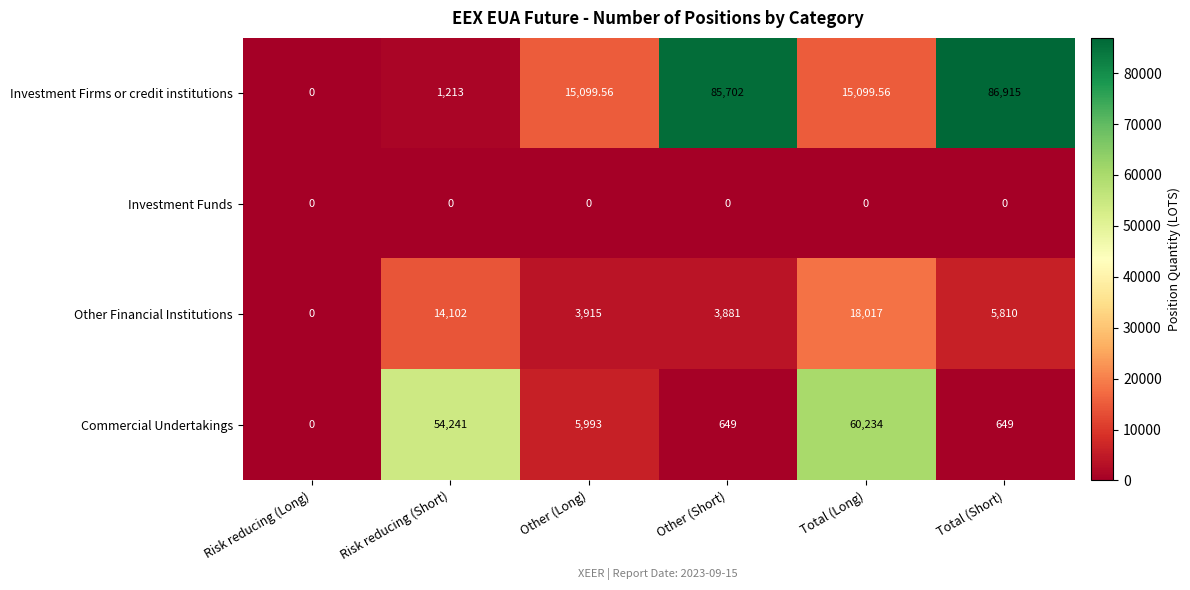

Between Risk reducing (Long) and Risk reducing (Short), which series saw the biggest shift?

Commercial Undertakings